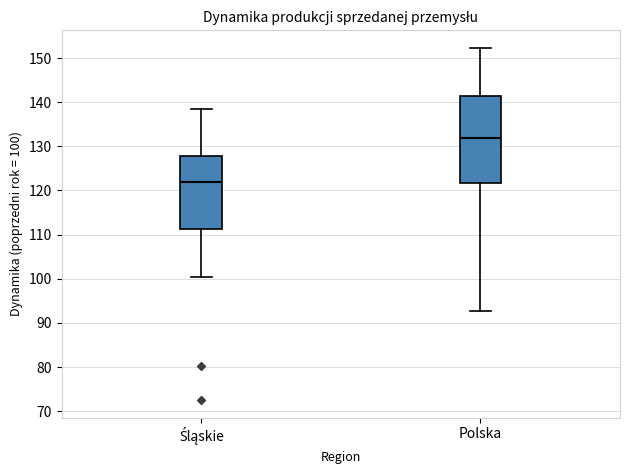

Reading left to right, read every box against the y-axis: the position of its median line, the range the box covers, and the ends of its whiskers. The values are not printed on the chart, so give them approximately, as read against the axis.

Śląskie: median 122, box 111 to 128, whiskers 101 to 138
Polska: median 132, box 122 to 142, whiskers 93 to 152